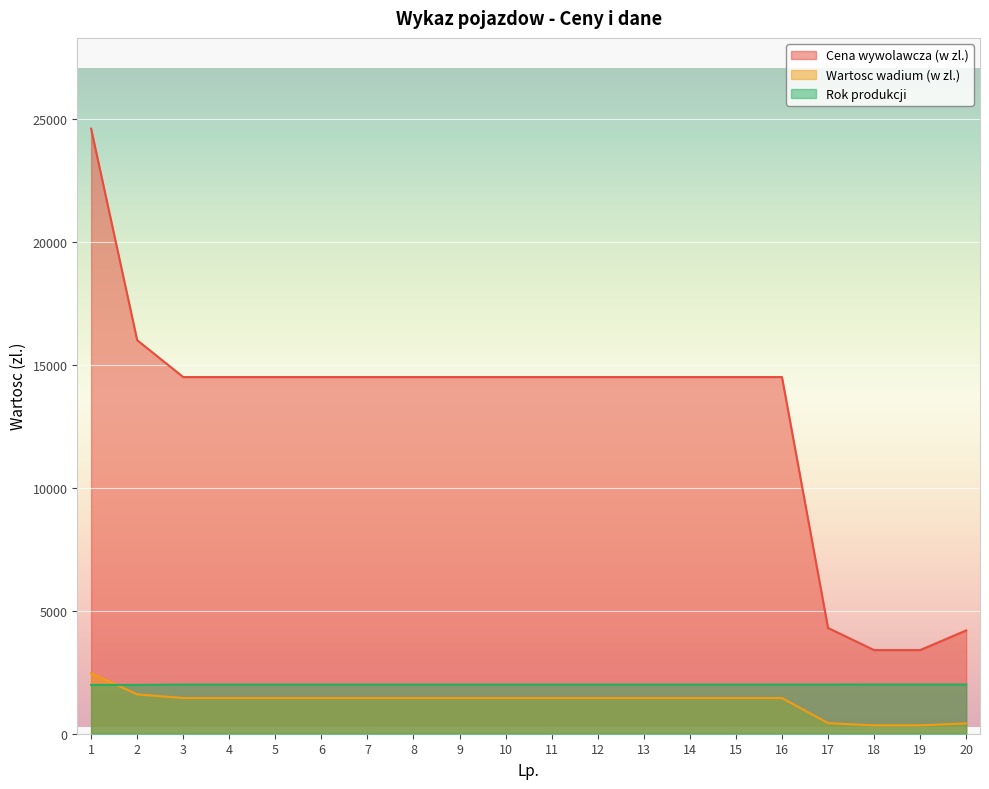

What is the value of the Rok produkcji point at the 15th from the left?

2001